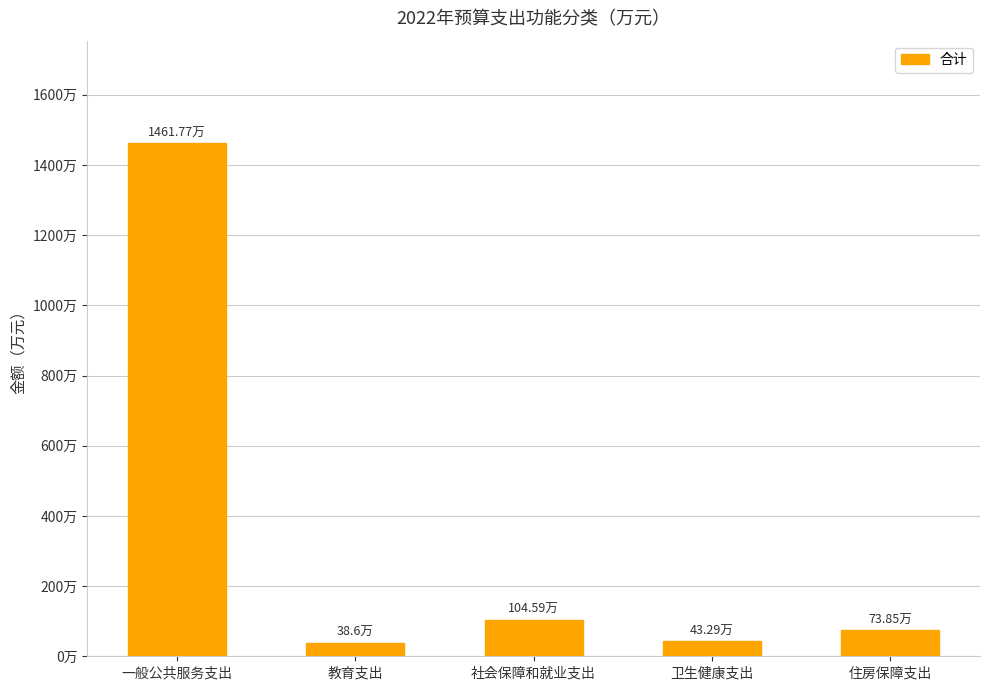

What is the change in value from 一般公共服务支出 to 卫生健康支出?

-1418.5